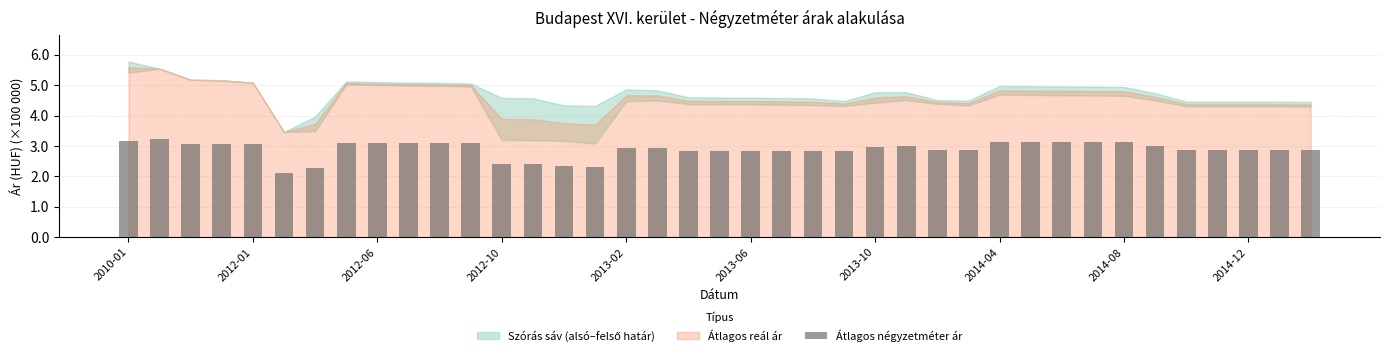

What is the maximum value shown in the chart?

3.2